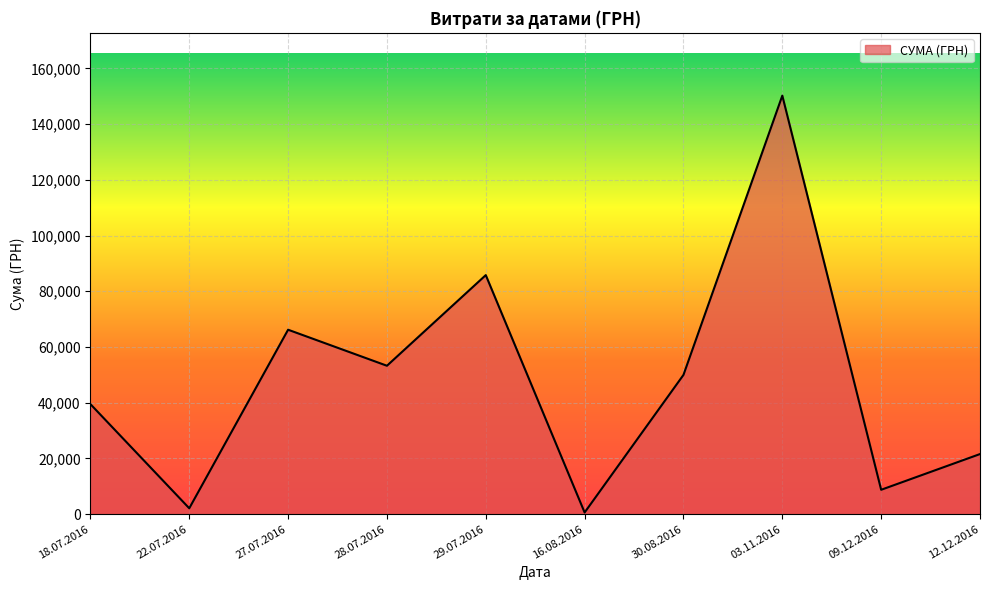

Rank the categories by value from highest to lowest.

03.11.2016, 29.07.2016, 27.07.2016, 28.07.2016, 30.08.2016, 18.07.2016, 12.12.2016, 09.12.2016, 22.07.2016, 16.08.2016